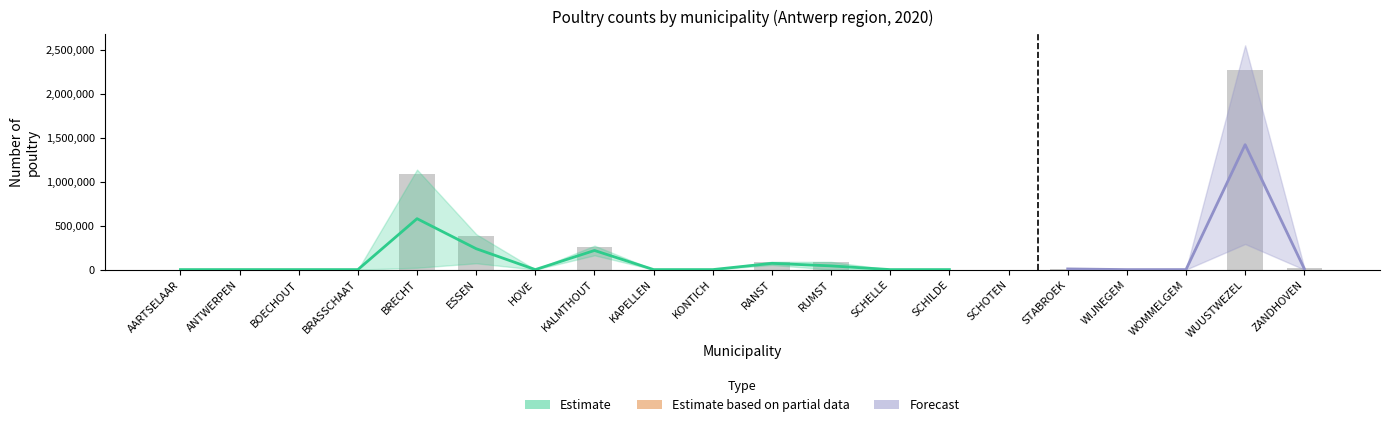

The chart shows a value of 77 at AARTSELAAR. True or false?

False